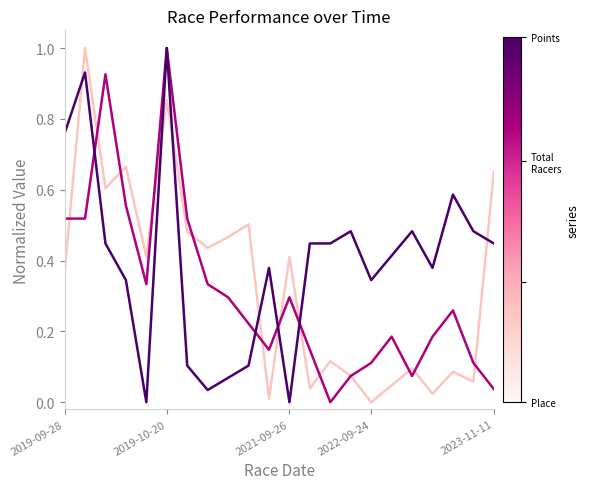

What is the maximum value shown in the chart?

1.0